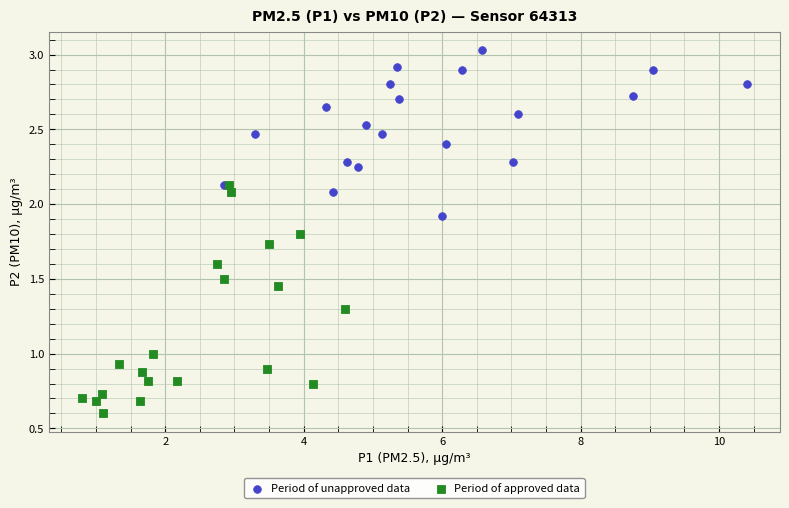

Which series reaches the minimum Y coordinate?

Period of approved data